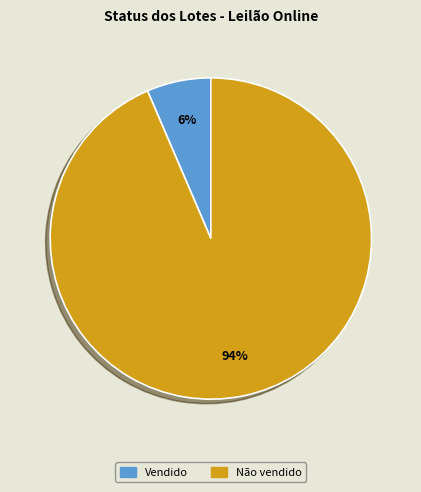

To the nearest percent, what is the average slice percentage?

50%